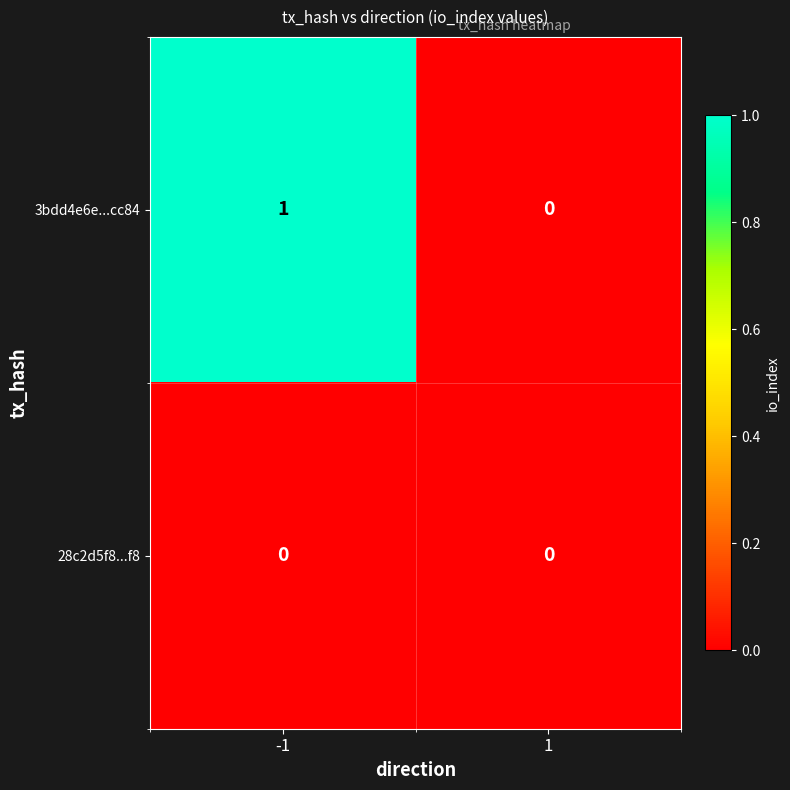

Which series has the largest range (max minus min)?

3bdd4e6e...cc84